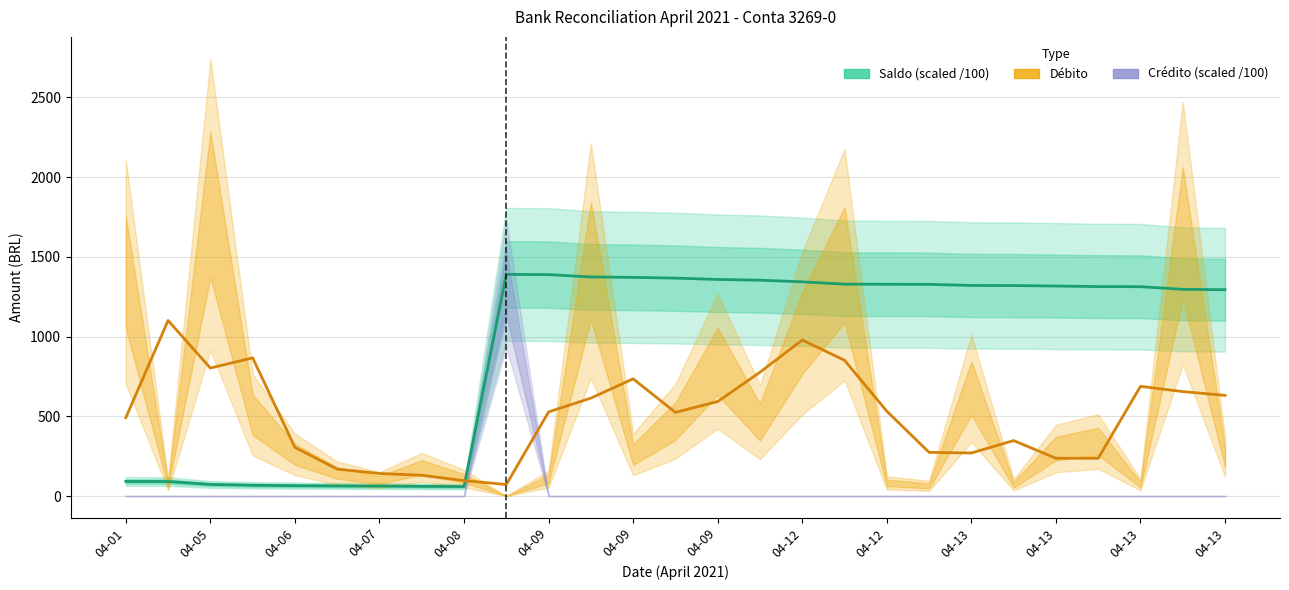

Which series has the largest total across all categories?

Saldo (scaled /100)